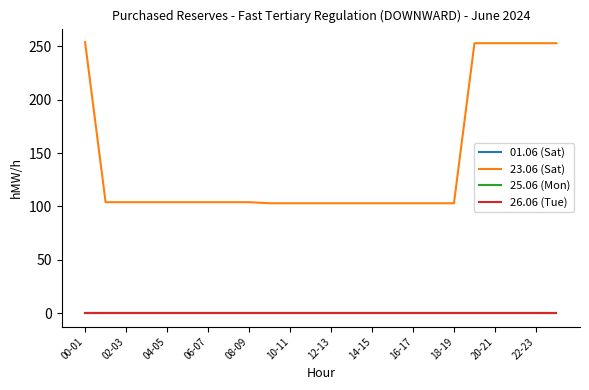

True or false: 01.06 (Sat) and 23.06 (Sat) cross at least once.

False